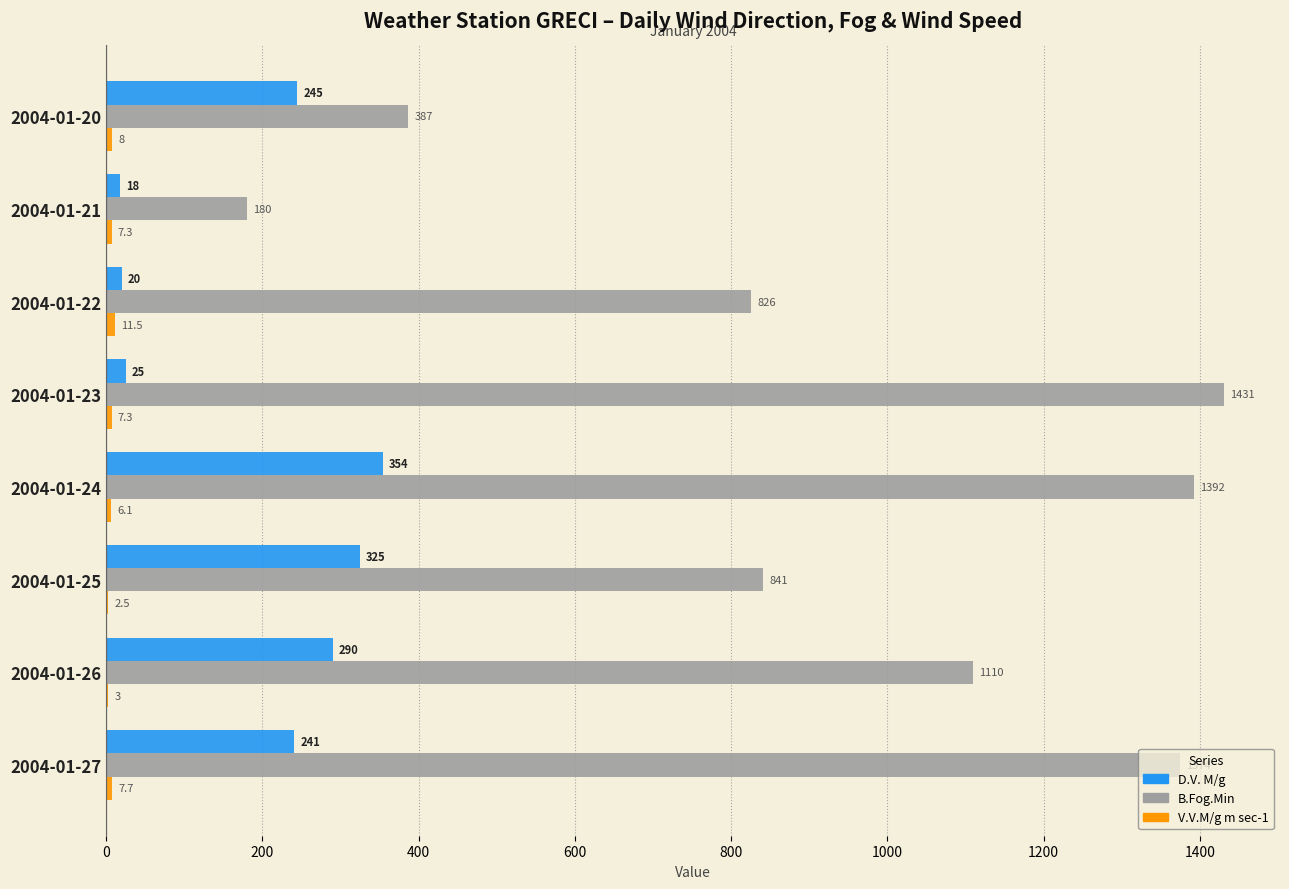

The D.V. M/g series shows 424.3 at 2004-01-27. True or false?

False